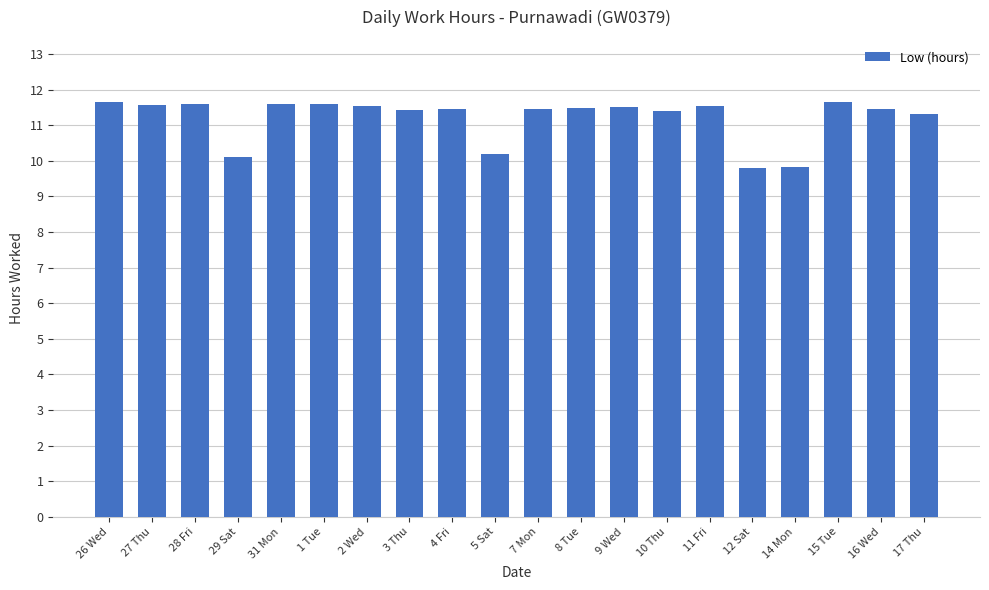

What is the maximum value shown in the chart?

11.7